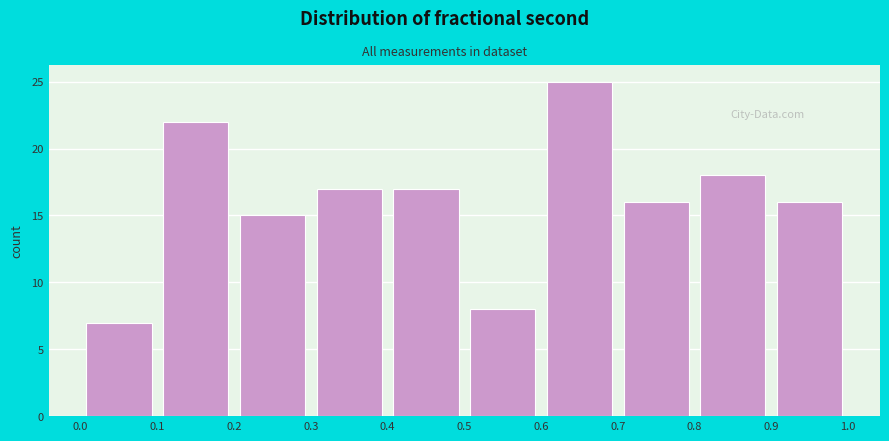

What is the height of the bar covering 0.7 to 0.8 on the x-axis? The values are not printed on the chart, so give them approximately, as read against the axis.

16